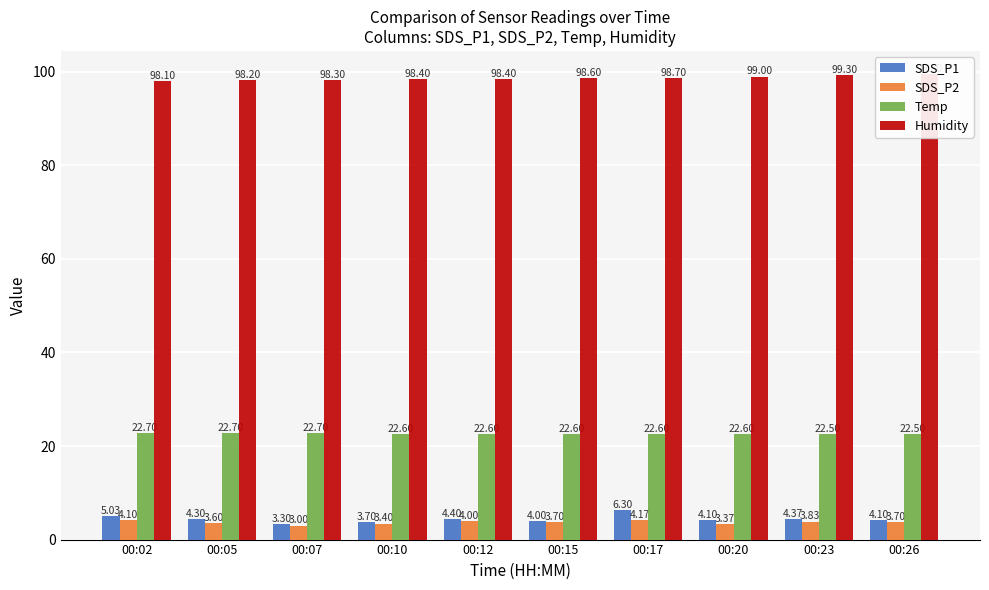

What is the lowest value of the Temp series?

22.5